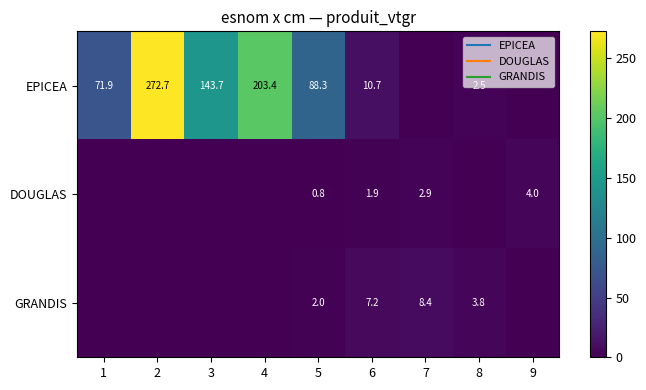

The value of DOUGLAS at 7 is 2.9. True or false?

True